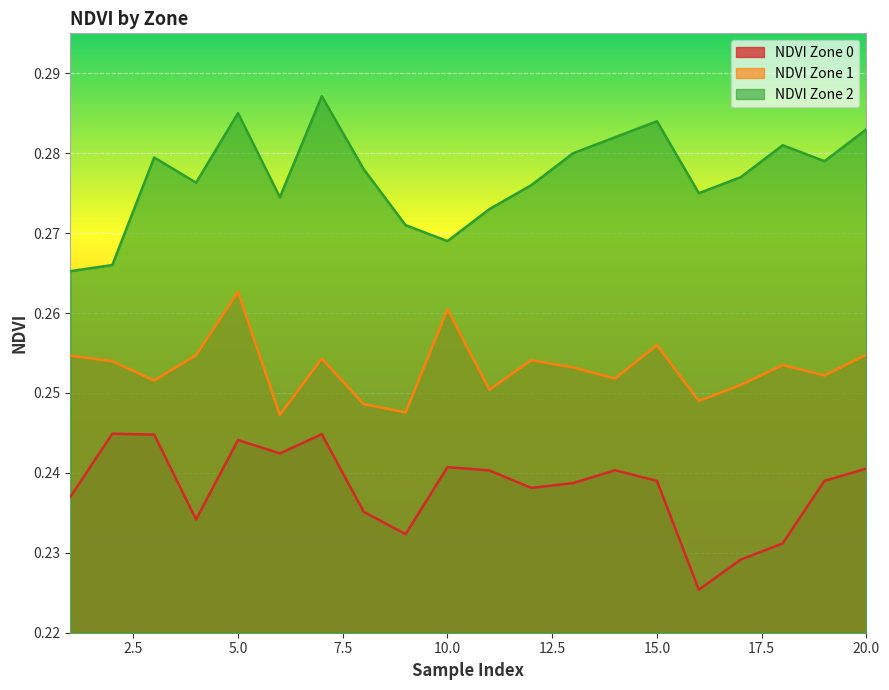

Reading left to right, transcribe all the data shown in this chart.

NDVI Zone 0: 0.2	0.2	0.2	0.2	0.2	0.2	0.2	0.2	0.2	0.2	0.2	0.2	0.2	0.2	0.2	0.2	0.2	0.2	0.2	0.2
NDVI Zone 1: 0.3	0.3	0.3	0.3	0.3	0.2	0.3	0.2	0.2	0.3	0.3	0.3	0.3	0.3	0.3	0.2	0.3	0.3	0.3	0.3
NDVI Zone 2: 0.3	0.3	0.3	0.3	0.3	0.3	0.3	0.3	0.3	0.3	0.3	0.3	0.3	0.3	0.3	0.3	0.3	0.3	0.3	0.3